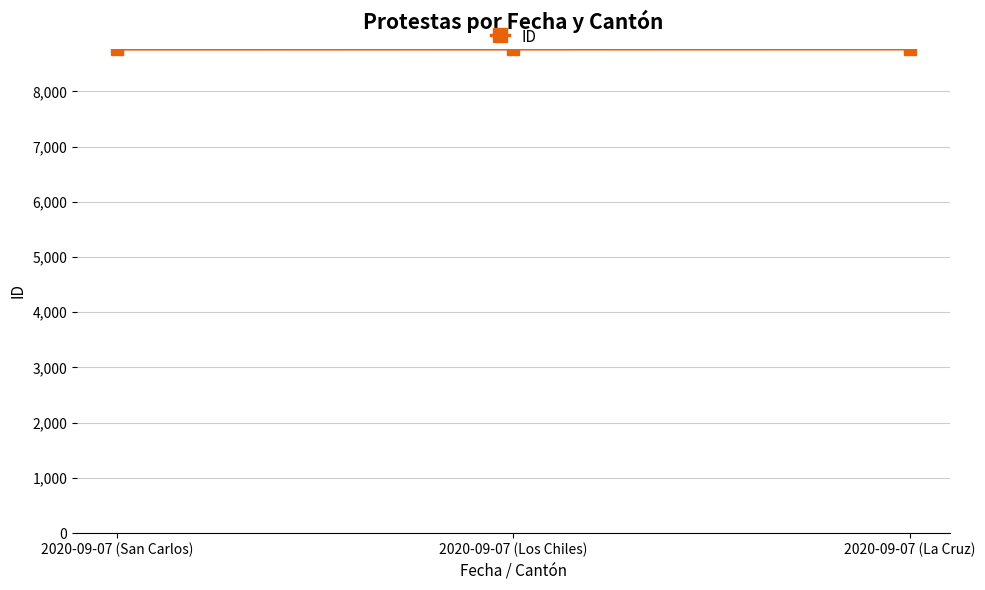

What is the sum of the values at 2020-09-07 (San Carlos) and 2020-09-07 (Los Chiles)?

17539